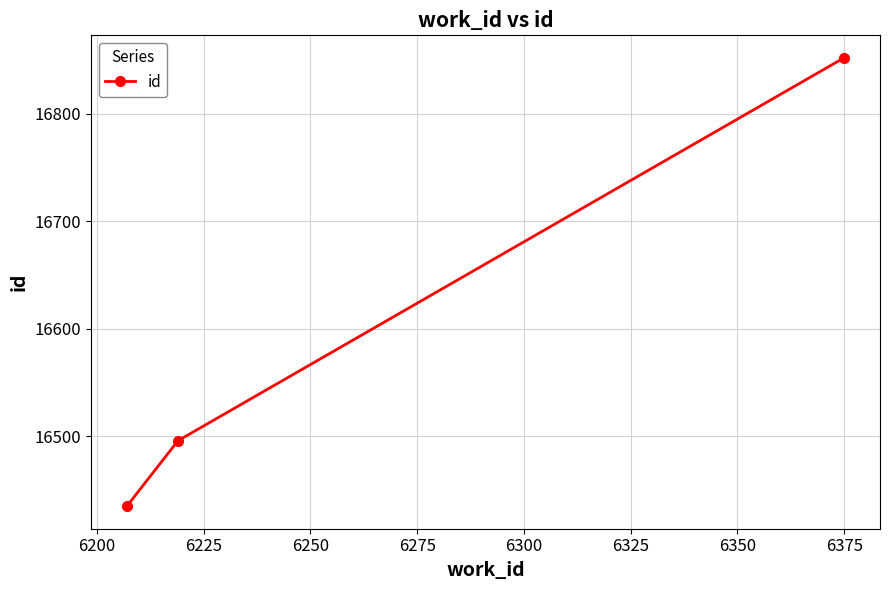

What is the difference between the maximum and minimum values?

417